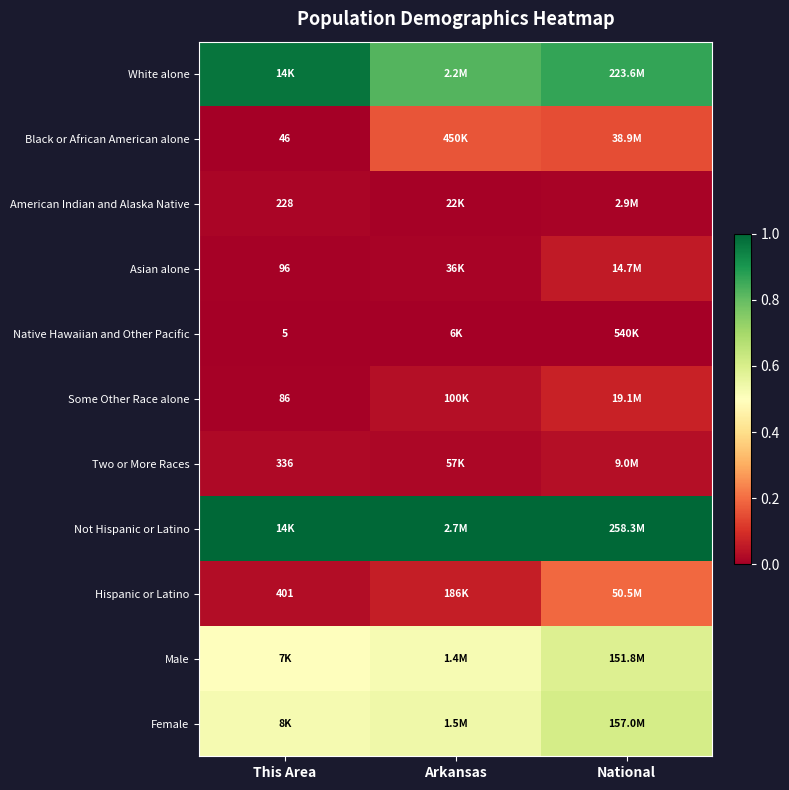

Rank the series at National from lowest to highest value.

Native Hawaiian and Other Pacific, American Indian and Alaska Native, Two or More Races, Asian alone, Some Other Race alone, Black or African American alone, Hispanic or Latino, Male, Female, White alone, Not Hispanic or Latino